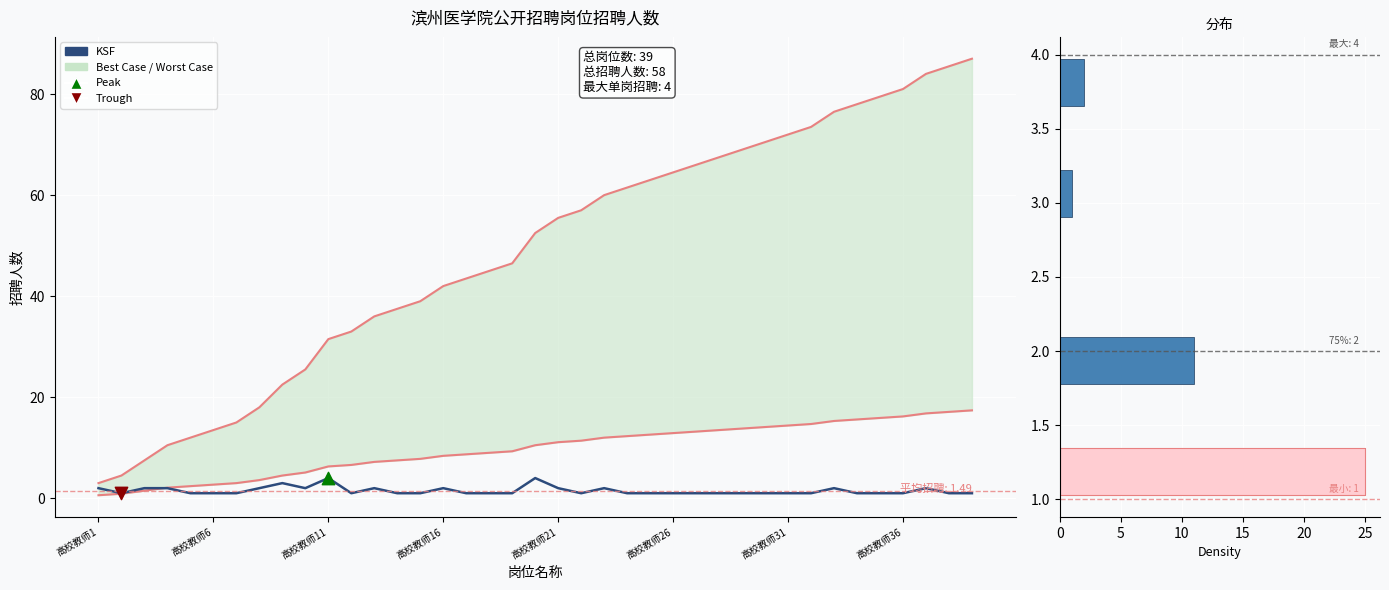

Between 高校教师29 and 高校教师15, which is larger?

高校教师29